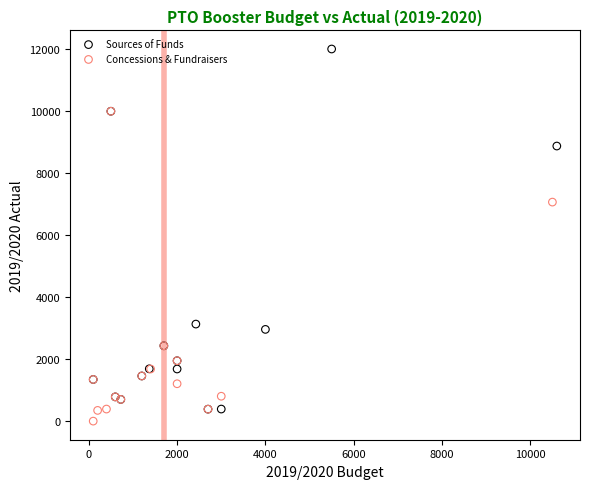

Which series has the widest spread of Y values?

Sources of Funds